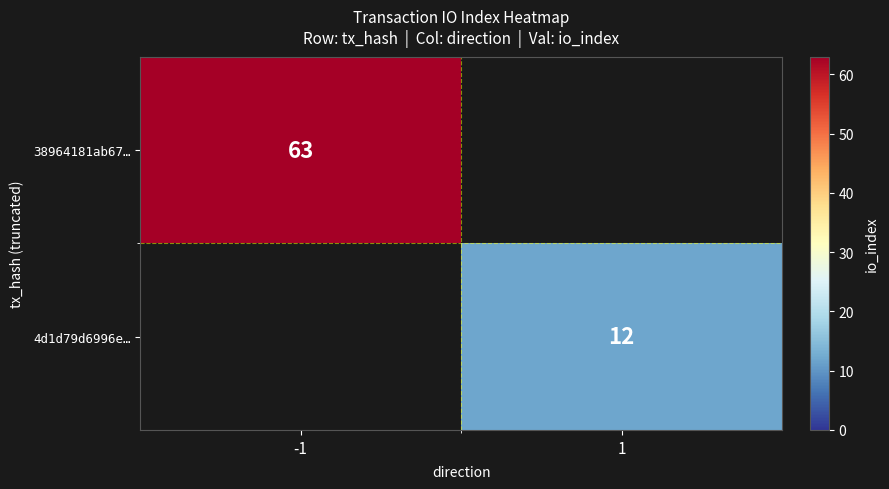

The value of 38964181ab67… at -1 is 63. True or false?

True